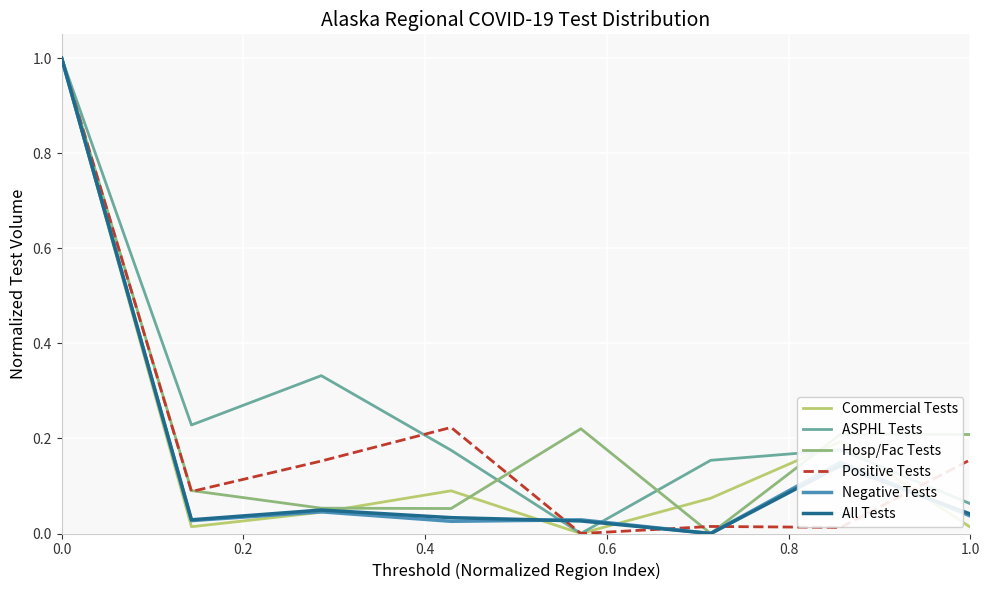

True or false: Commercial Tests has more than 0 interior local peaks.

True